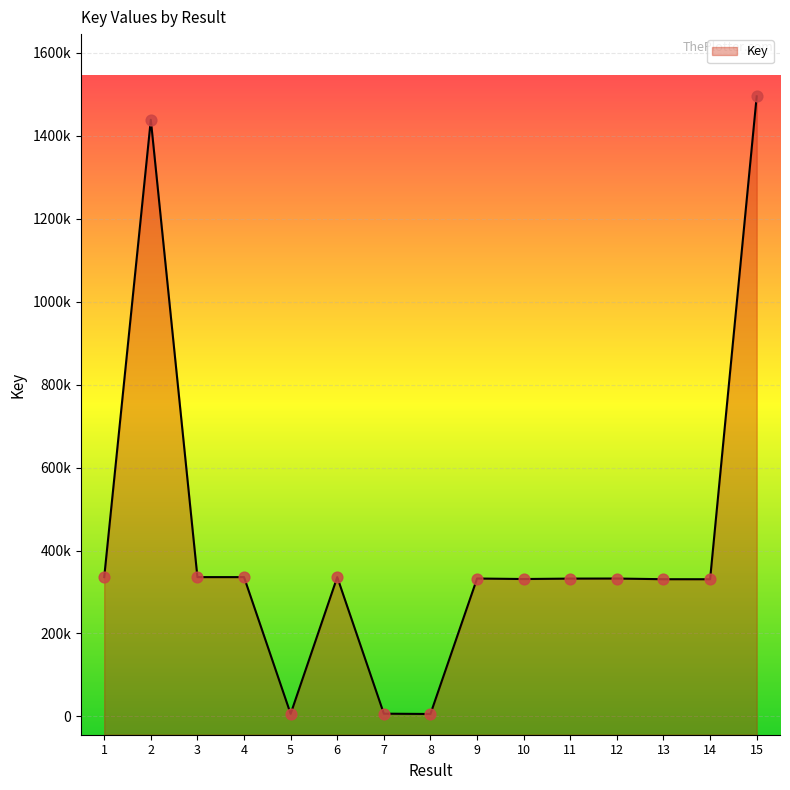

What is the change in value from 10 to 12?

+1198